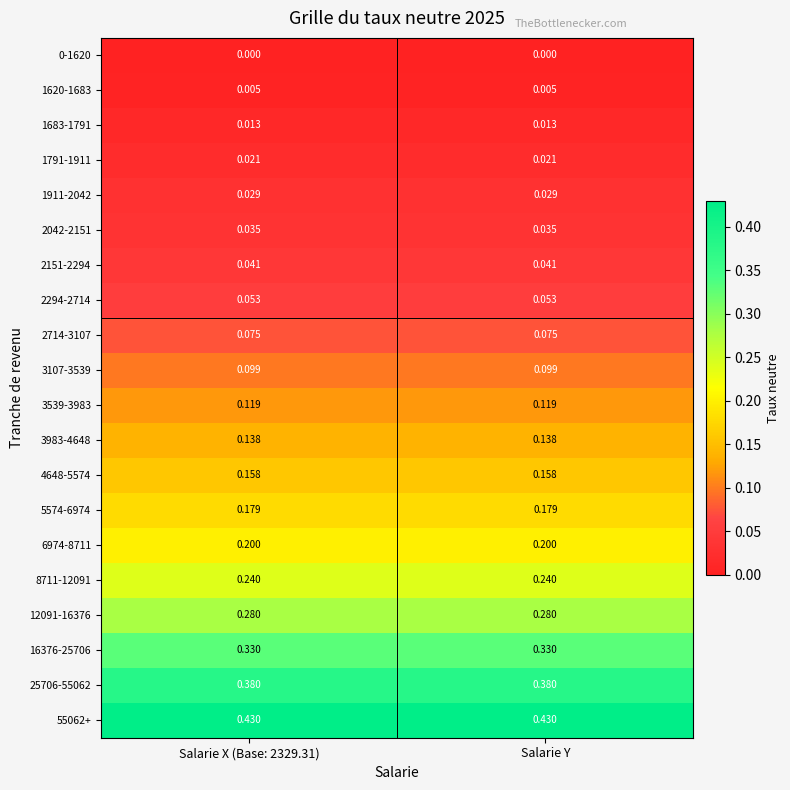

Is the value of 4648-5574 at Salarie Y greater than the value of 2294-2714 at Salarie X (Base: 2329.31)?

Yes